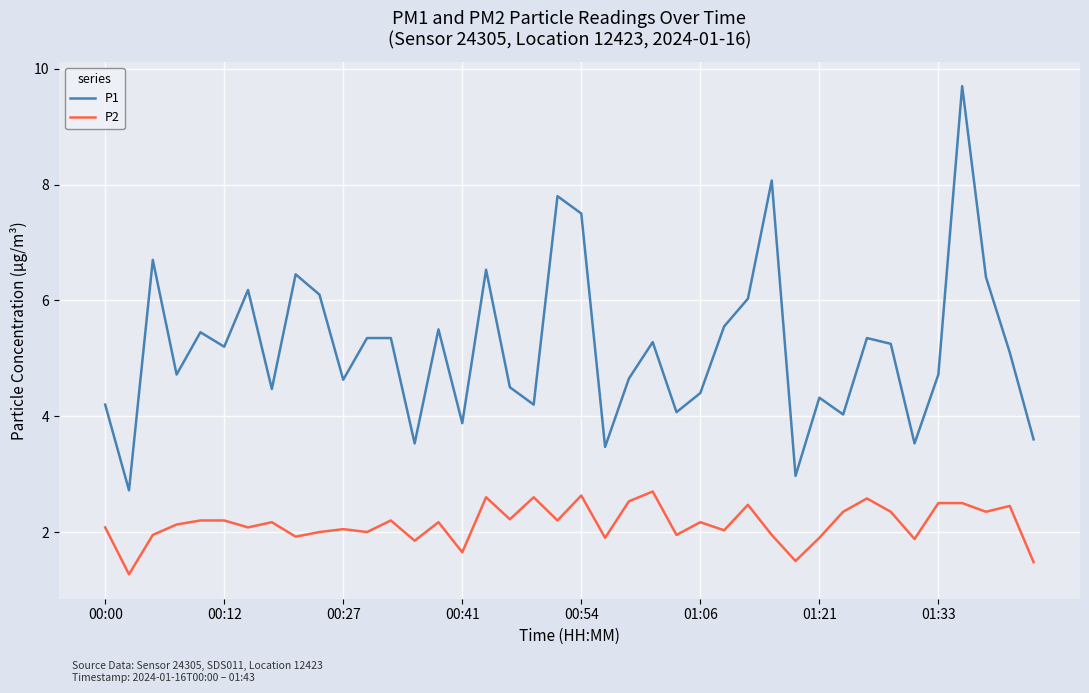

Which series has the largest total across all categories?

P1